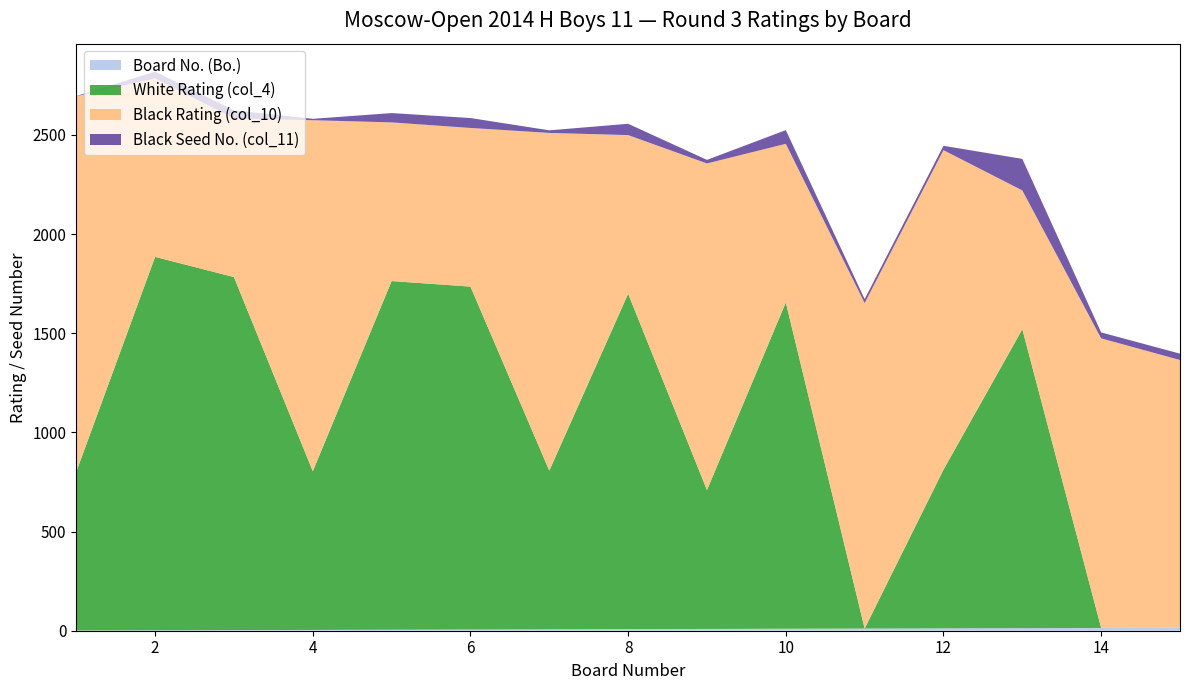

Reading right to left, what are all the values shown in this chart?

Board No. (Bo.): 15	14	13	12	11	10	9	8	7	6	5	4	3	2	1
White Rating (col_4): 0	0	1507	800	0	1645	700	1691	800	1729	1758	800	1780	1883	800
Black Rating (col_10): 1350	1460	700	1611	1641	800	1647	800	1703	800	800	1770	800	900	1894
Black Seed No. (col_11): 32	30	159	22	20	69	18	57	13	50	47	7	41	34	1